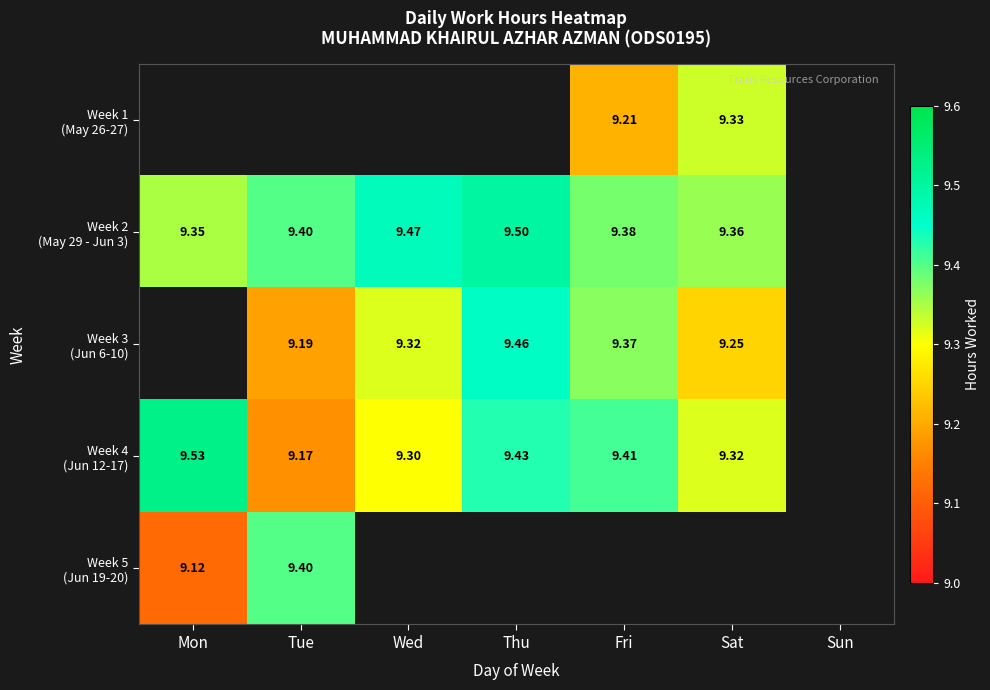

What is the highest value of the Week 5 (Jun 19-20) series?

9.4